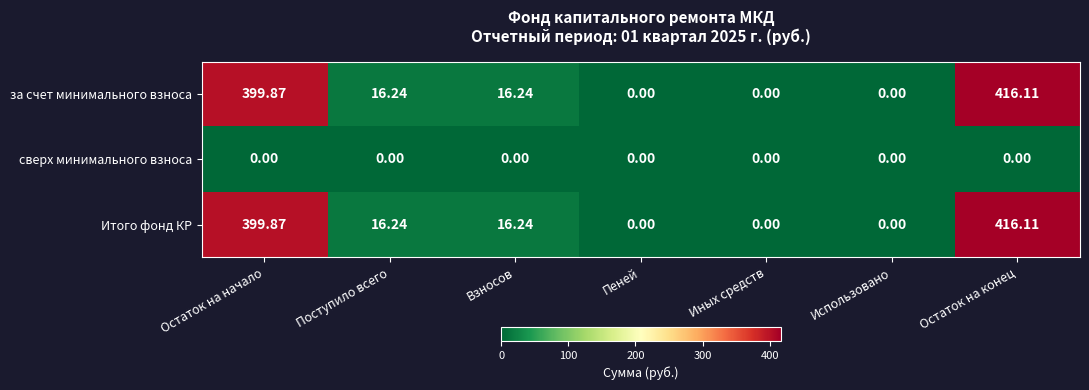

Which label corresponds to the largest value in the chart?

Остаток на конец